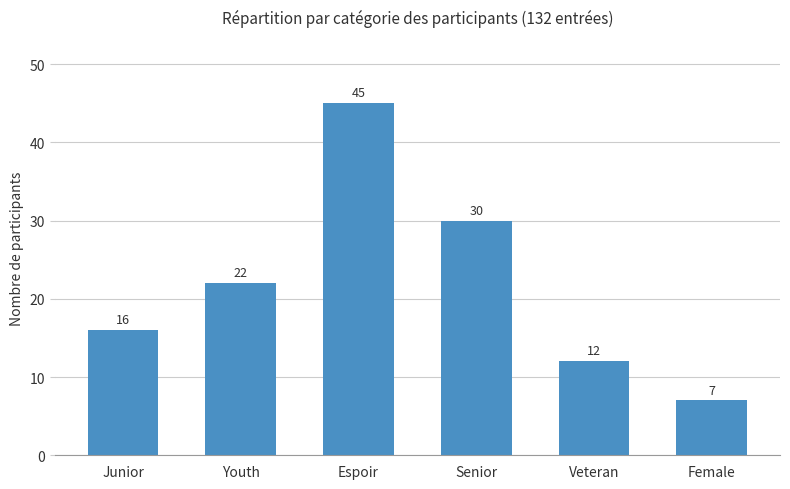

Reading left to right, extract all data points from this chart.

16	22	45	30	12	7